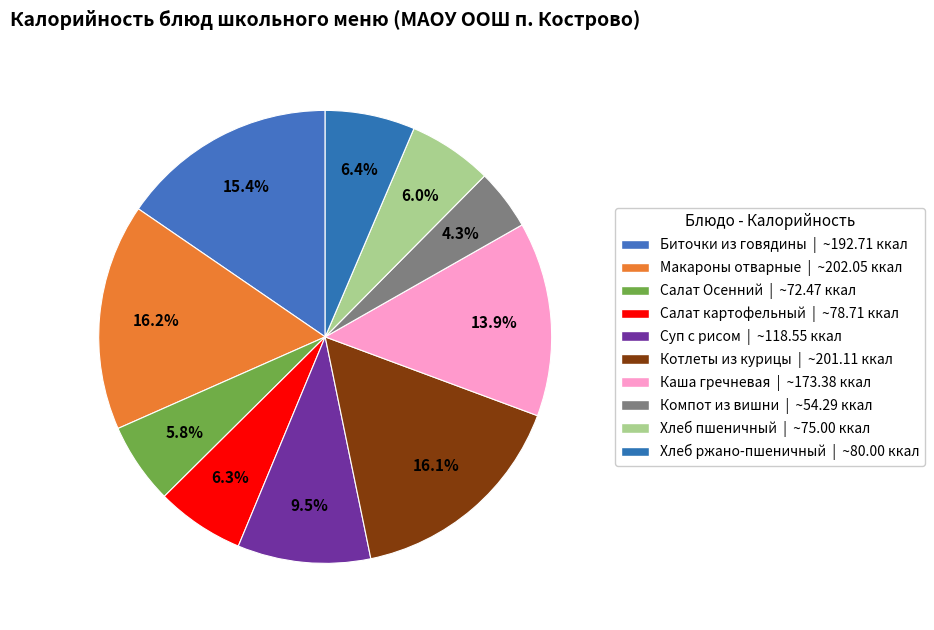

Count the number of slices in the pie.

10